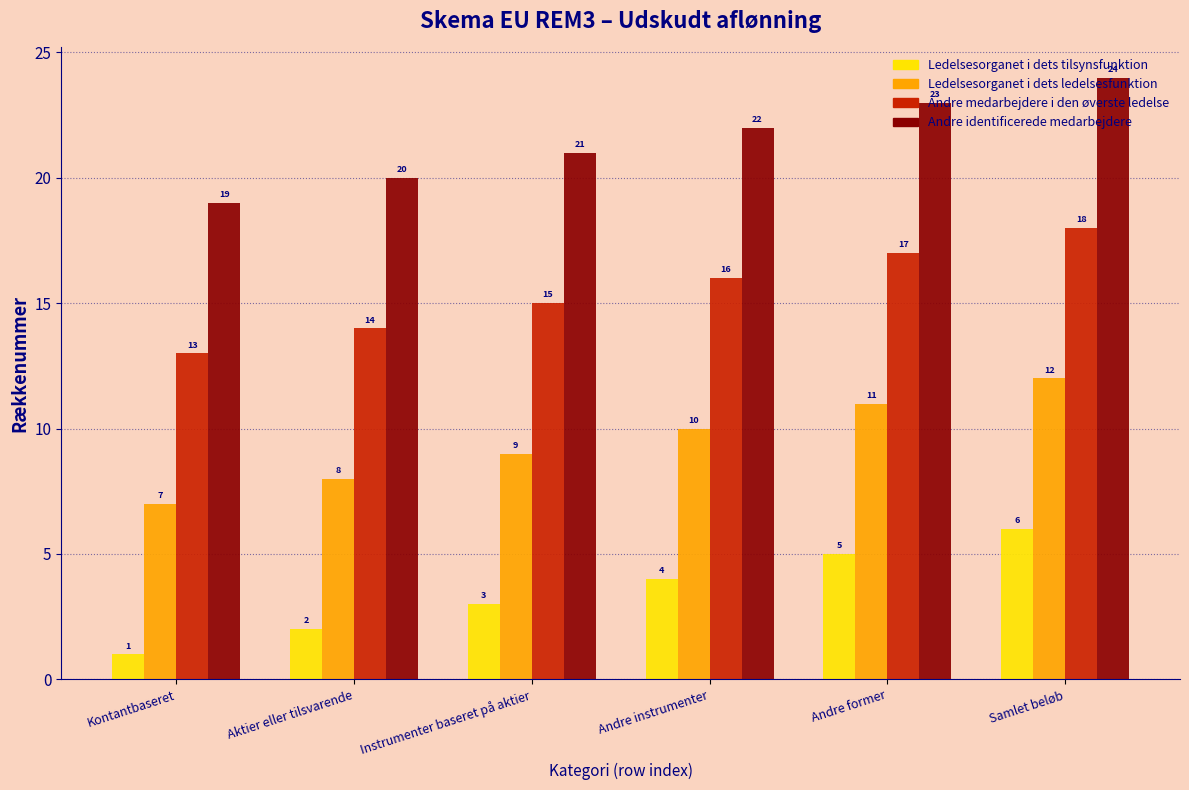

What is the average value of the Ledelsesorganet i dets ledelsesfunktion series?

10